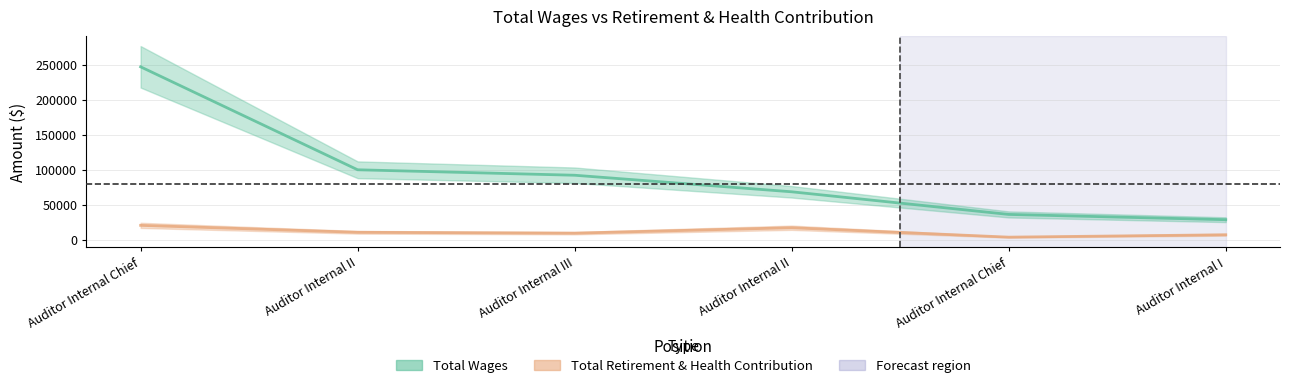

The value of Total Retirement & Health Contribution at Auditor Internal II is 10617. True or false?

True